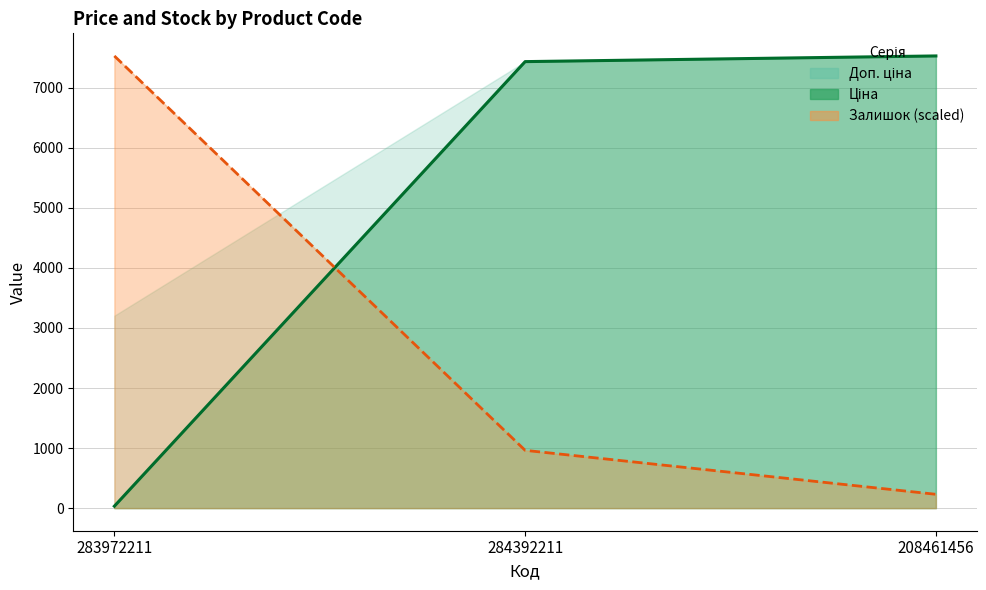

What is the lowest value of the Ціна series?

32.0